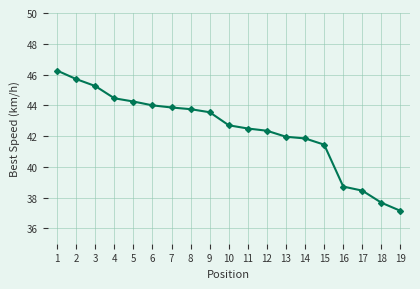

What is the difference between the values at 17 and 11?

4.0